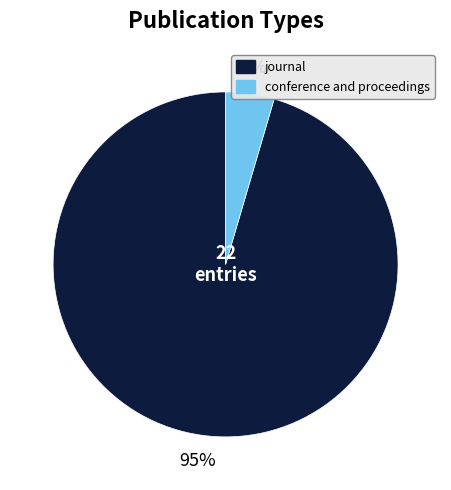

Which category accounts for the majority?

journal